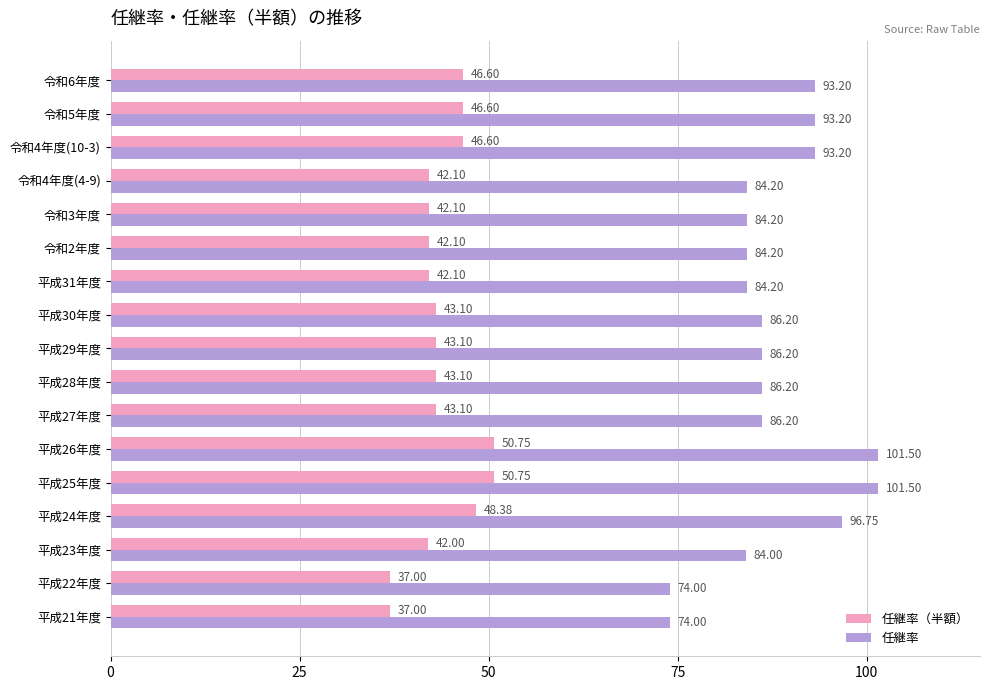

At how many categories does at least one series exceed 76?

15